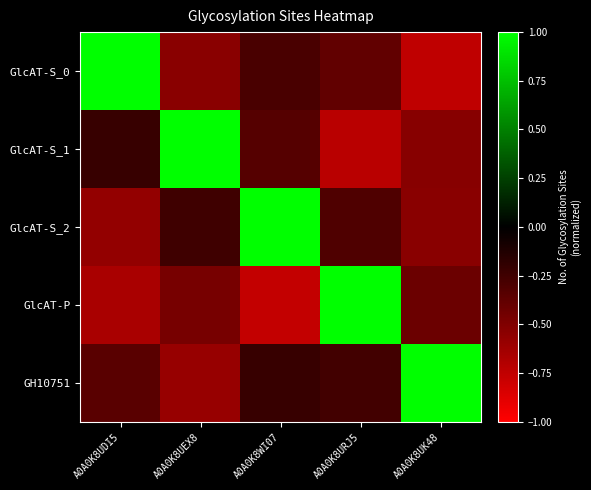

Reading left to right, what are all the values shown in this chart?

GlcAT-S_0: A0A0K8UDI5=1.0	A0A0K8UEX8=-0.5	A0A0K8WI07=-0.3	A0A0K8URJ5=-0.4	A0A0K8UK48=-0.7
GlcAT-S_1: A0A0K8UDI5=-0.2	A0A0K8UEX8=1.0	A0A0K8WI07=-0.3	A0A0K8URJ5=-0.7	A0A0K8UK48=-0.5
GlcAT-S_2: A0A0K8UDI5=-0.6	A0A0K8UEX8=-0.2	A0A0K8WI07=1.0	A0A0K8URJ5=-0.3	A0A0K8UK48=-0.5
GlcAT-P: A0A0K8UDI5=-0.7	A0A0K8UEX8=-0.5	A0A0K8WI07=-0.8	A0A0K8URJ5=1.0	A0A0K8UK48=-0.4
GH10751: A0A0K8UDI5=-0.3	A0A0K8UEX8=-0.6	A0A0K8WI07=-0.2	A0A0K8URJ5=-0.3	A0A0K8UK48=1.0